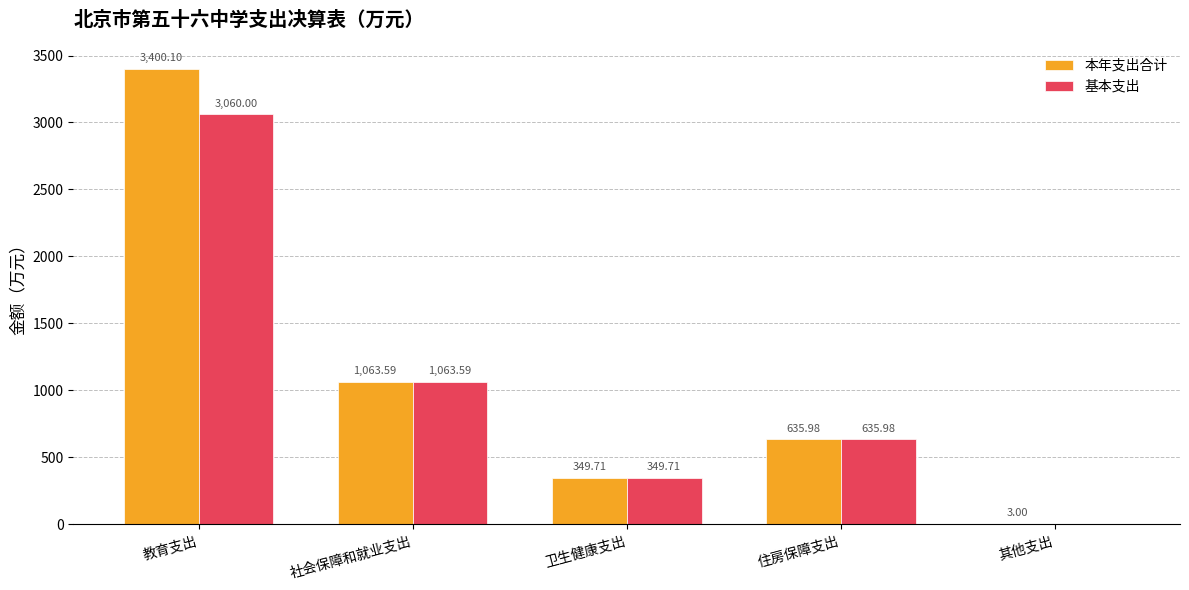

Reading left to right, what are all the values shown in this chart?

本年支出合计: 3400.1	1063.6	349.7	636.0	3.0
基本支出: 3060.0	1063.6	349.7	636.0	0.0